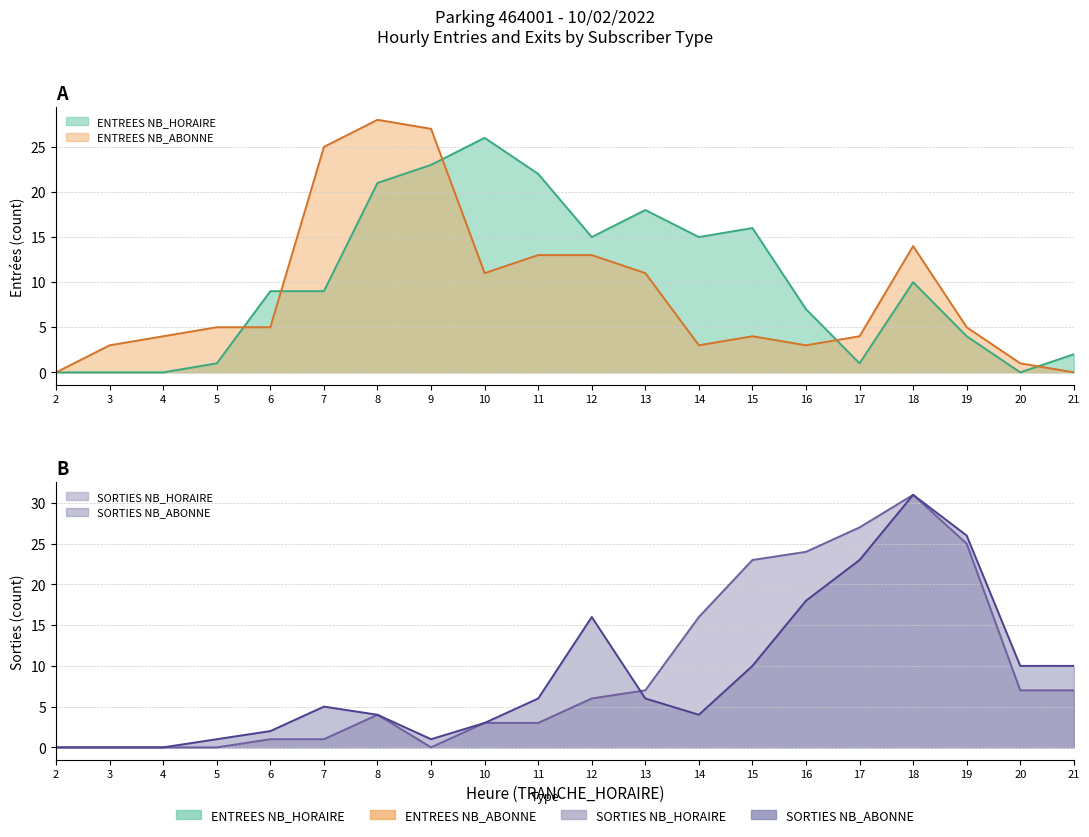

What is the difference between the SORTIES NB_ABONNE values at 12 and 10?

13